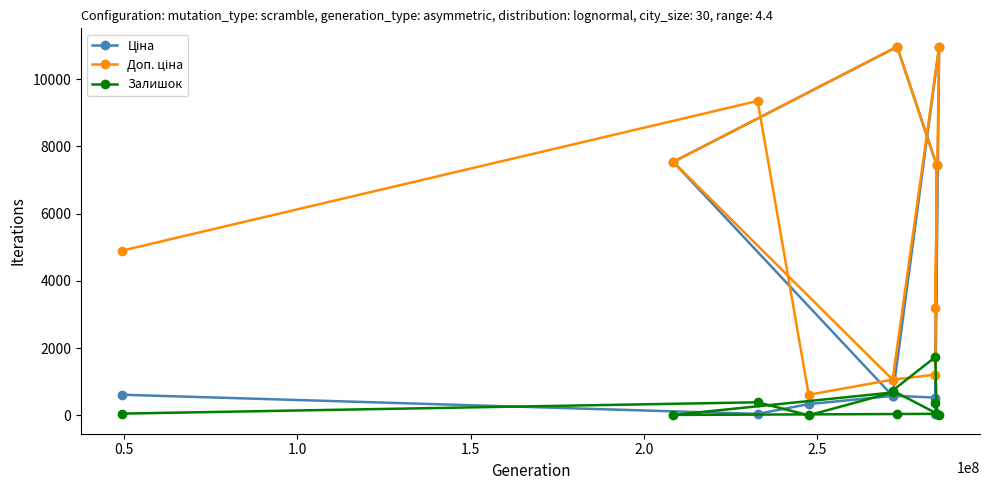

Which series has the widest spread of values?

Ціна